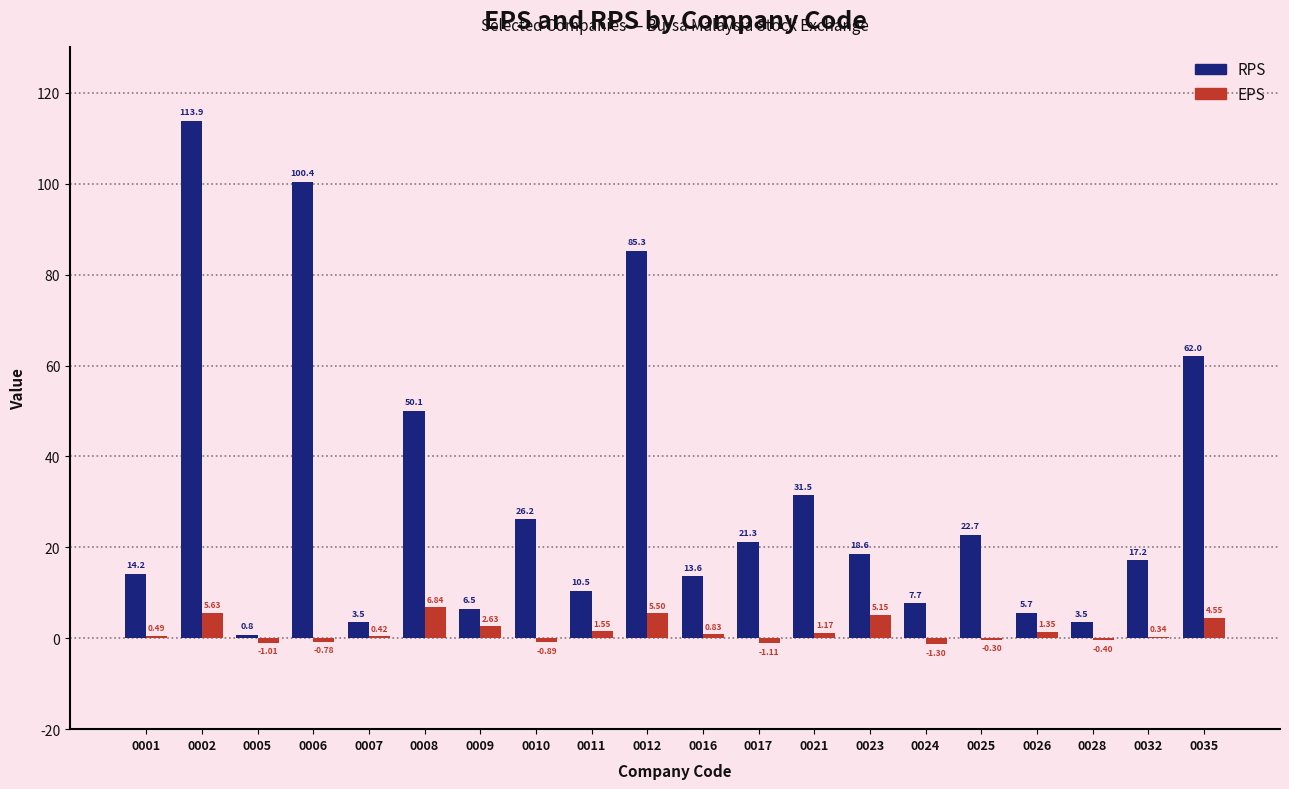

Is the value of RPS at 0032 greater than the value of EPS at 0006?

Yes